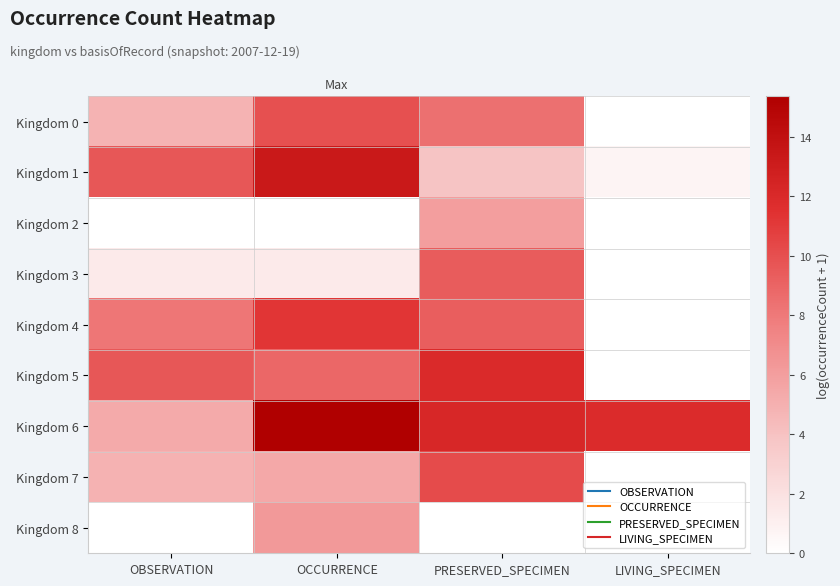

Count the number of categories in the chart.

4